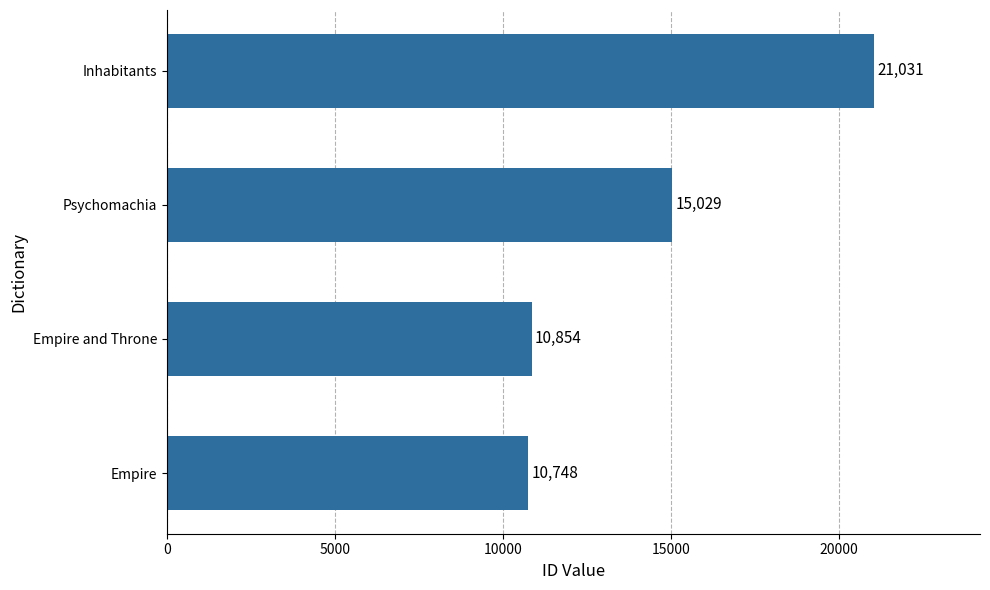

What is the average value?

14416